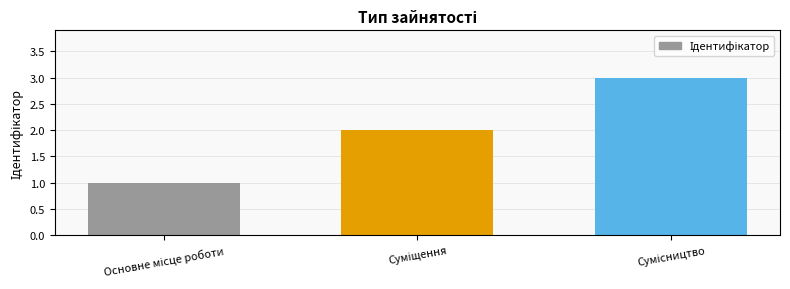

What is the maximum value shown in the chart?

3